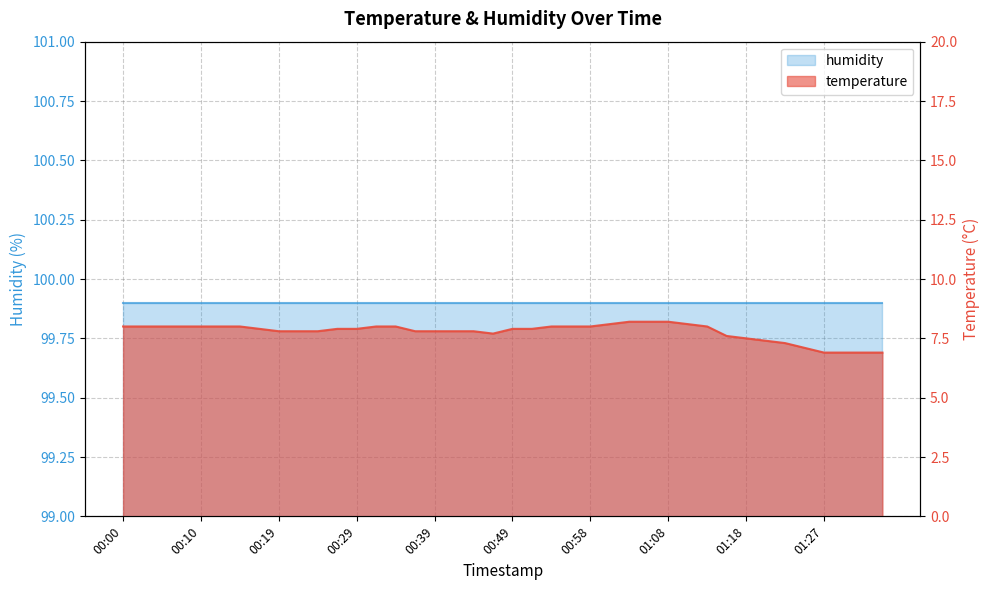

Which label corresponds to the smallest value in the chart?

01:27